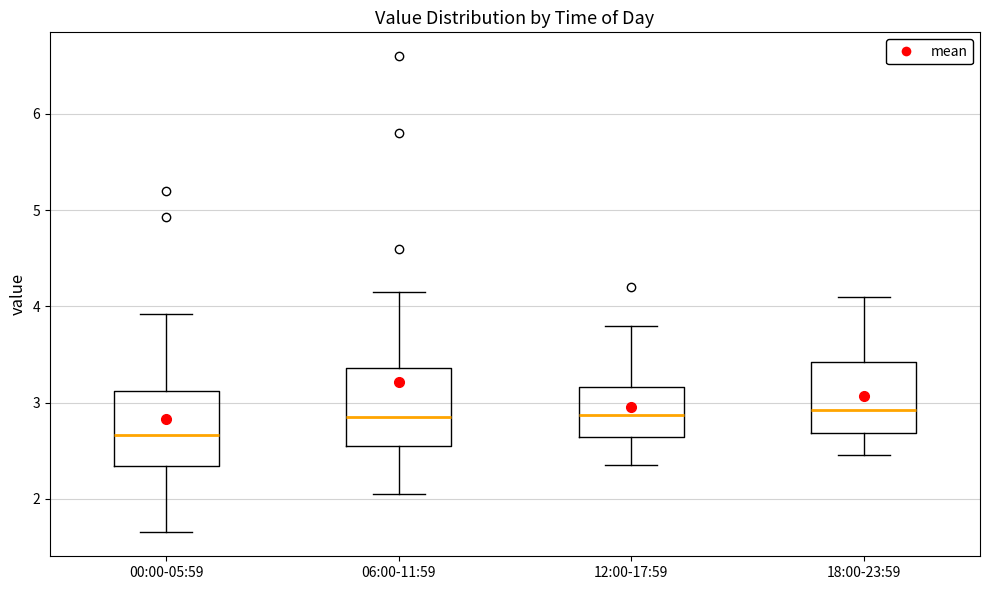

Reading left to right, transcribe this box plot: for each box, give where its median line is, the range the box spans, and where its two whiskers end, as read against the y-axis. The values are not printed on the chart, so give them approximately, as read against the axis.

00:00-05:59: median 2.7, box 2.3 to 3.1, whiskers 1.7 to 3.9
06:00-11:59: median 2.9, box 2.6 to 3.4, whiskers 2.1 to 4.2
12:00-17:59: median 2.9, box 2.6 to 3.2, whiskers 2.4 to 3.8
18:00-23:59: median 2.9, box 2.7 to 3.4, whiskers 2.5 to 4.1